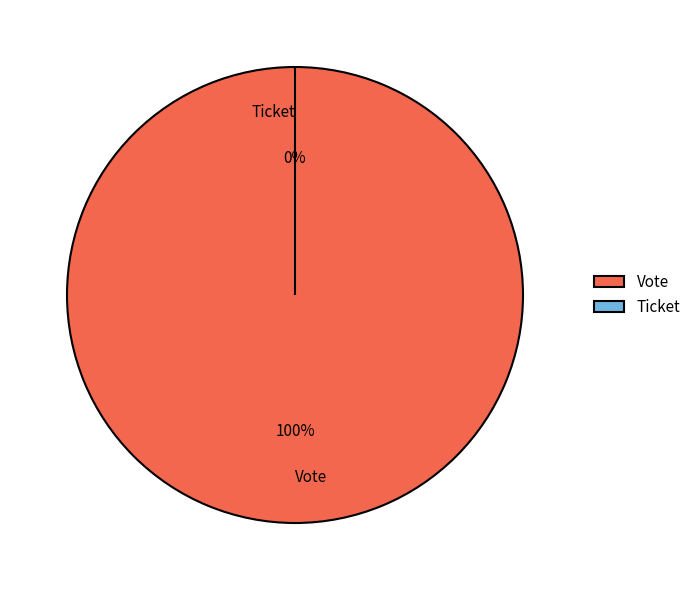

Which has a higher value, Vote or Ticket?

Vote